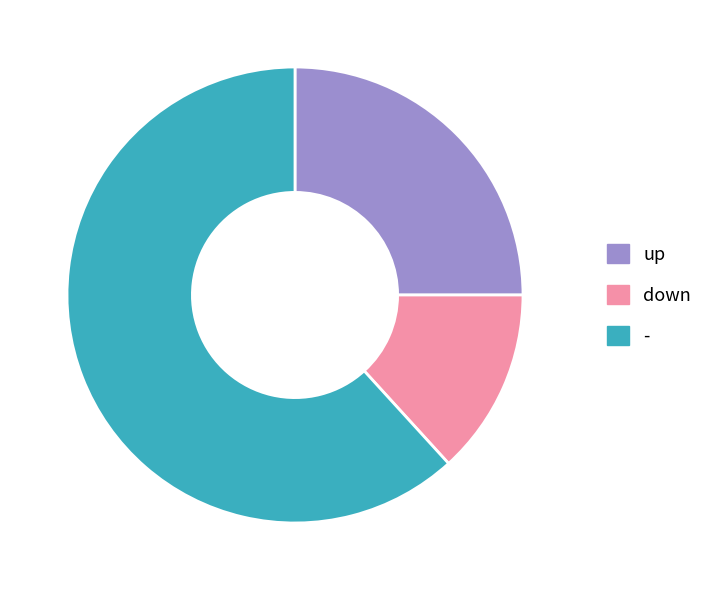

The down slice represents 7% of the pie. True or false?

False